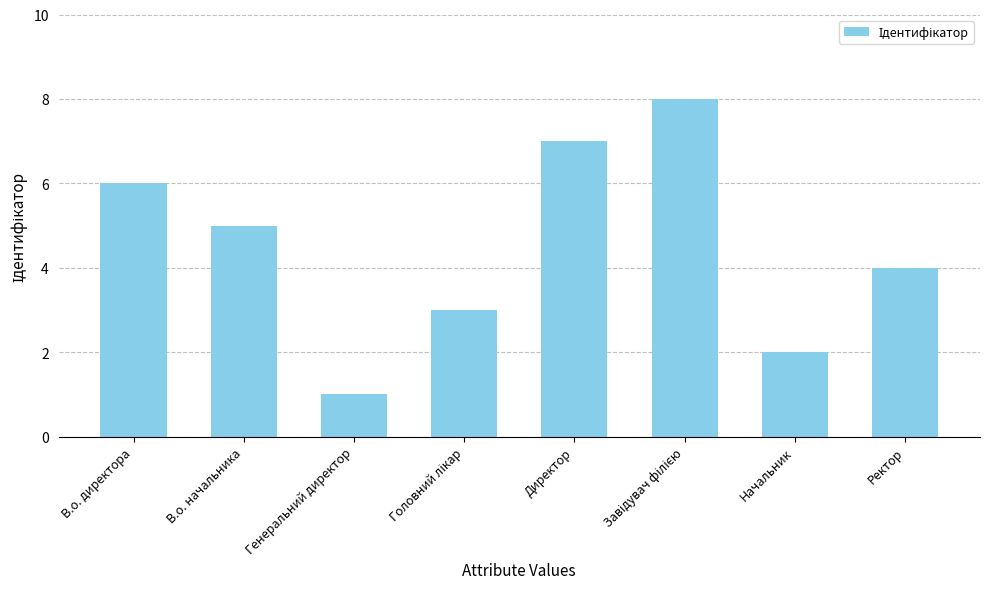

Which label corresponds to the smallest value in the chart?

Генеральний директор